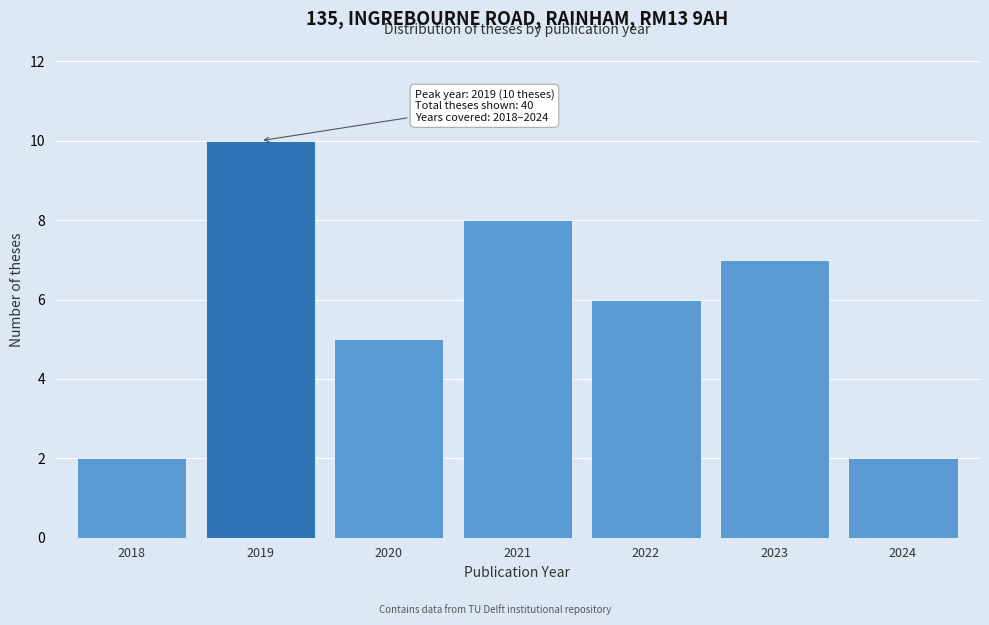

Reading left to right, what are all the values shown in this chart?

2018=2	2019=10	2020=5	2021=8	2022=6	2023=7	2024=2